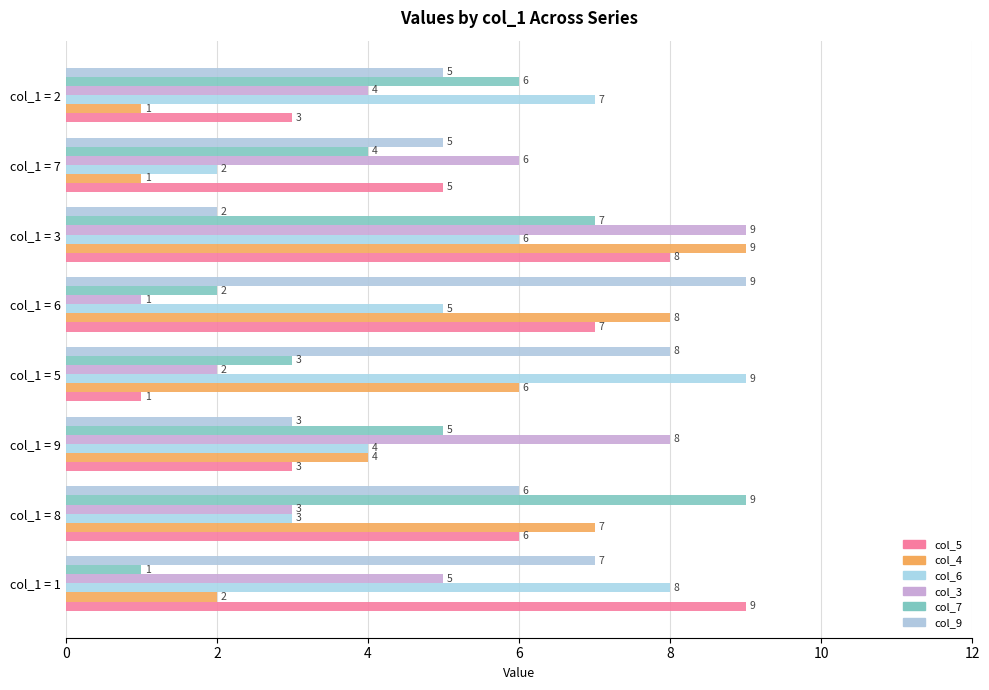

Which series has the largest total across all categories?

col_9